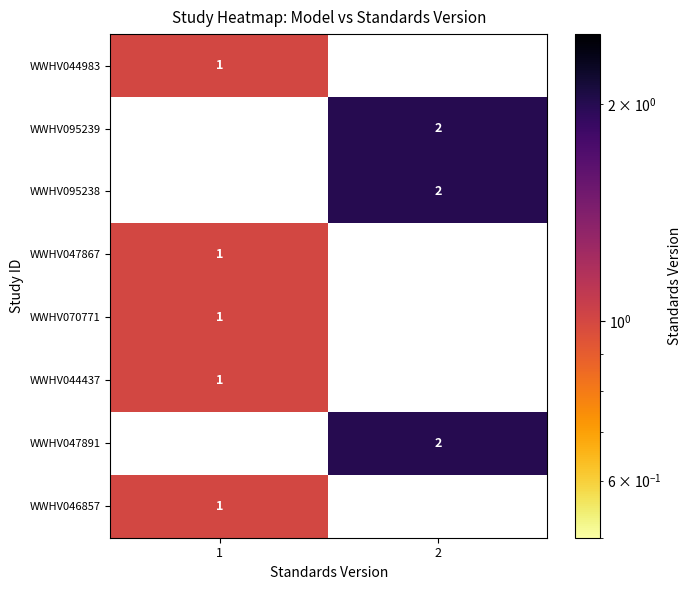

The WWHV095238 series shows 1 at 2. True or false?

False